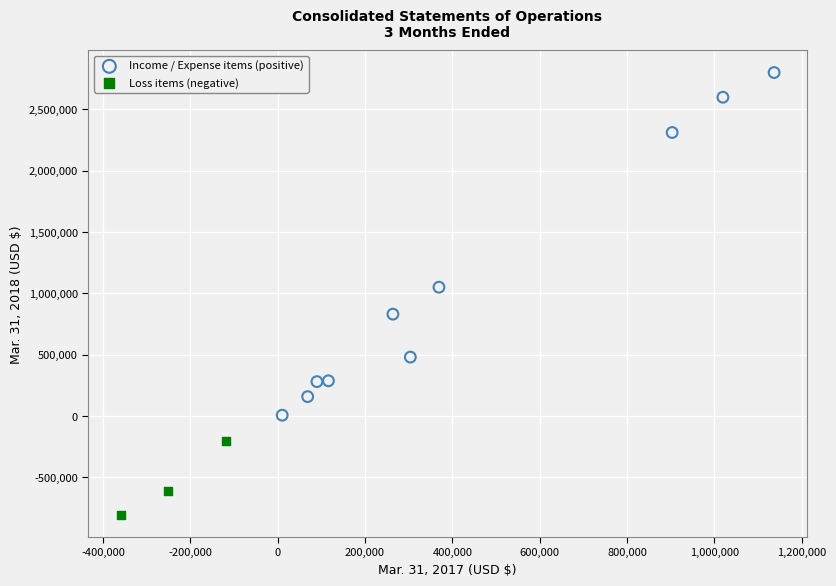

Which series contains the lowest Y value?

Loss items (negative)